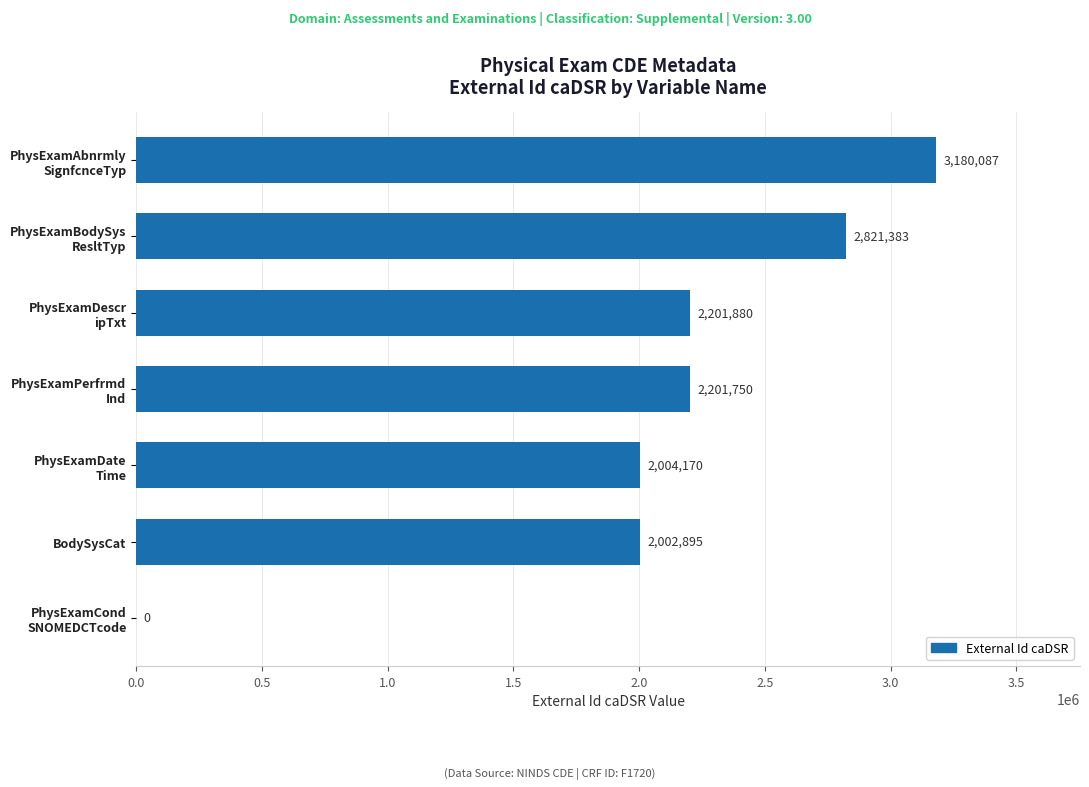

What is the greatest value displayed?

3180087